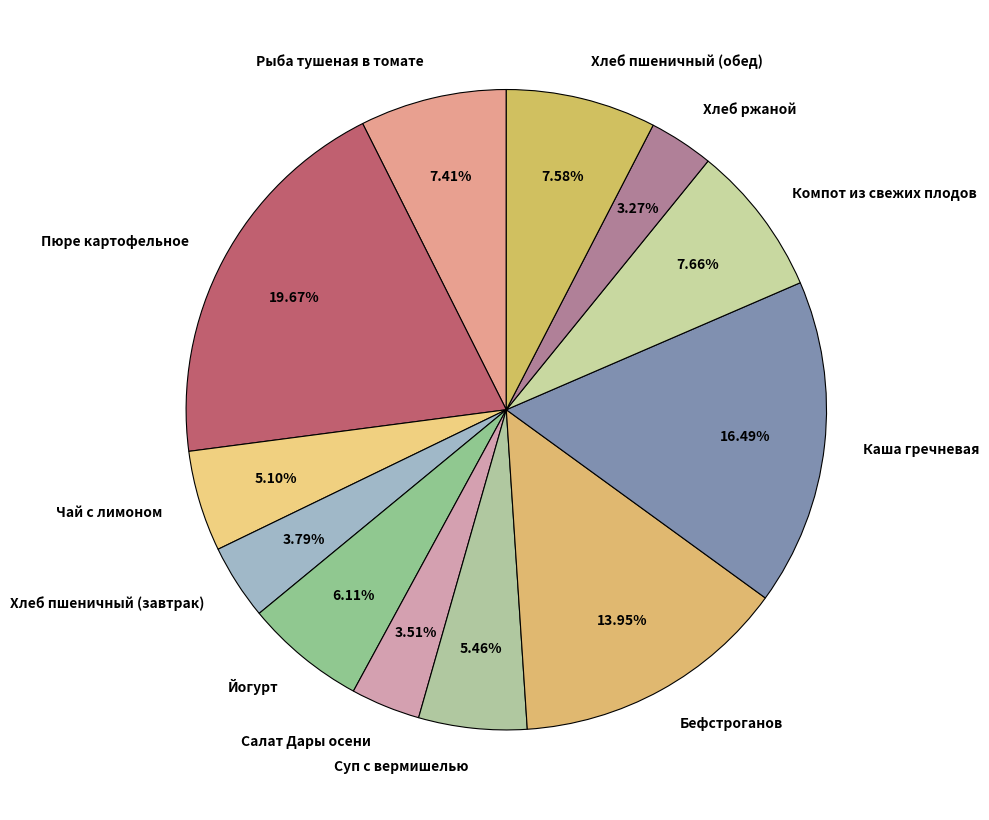

Does any single category account for the majority?

No